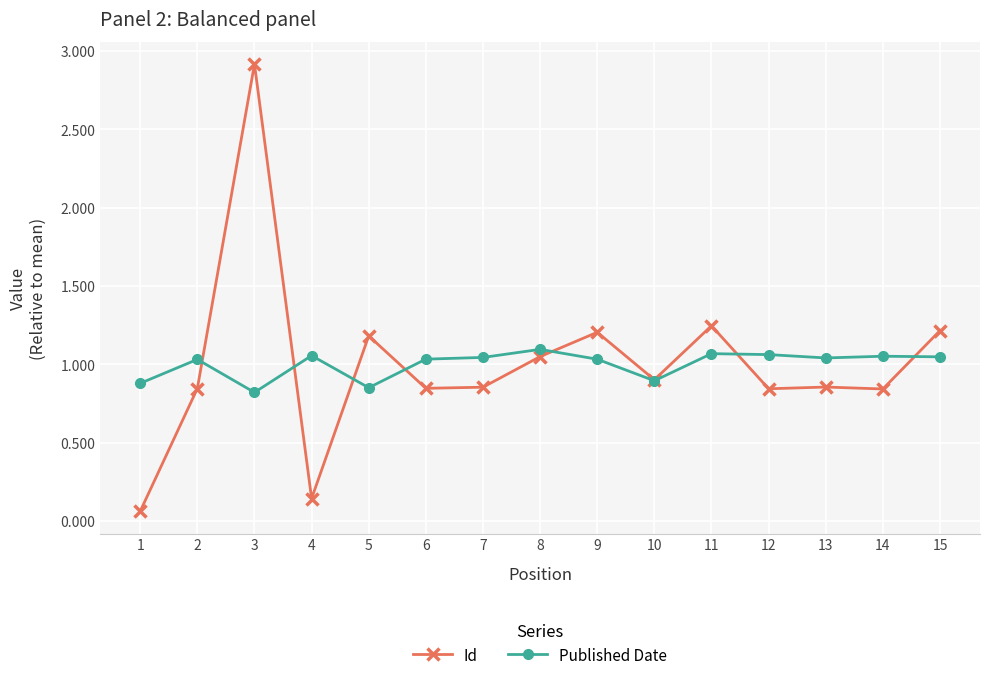

True or false: Published Date has more than 2 interior local peaks.

True